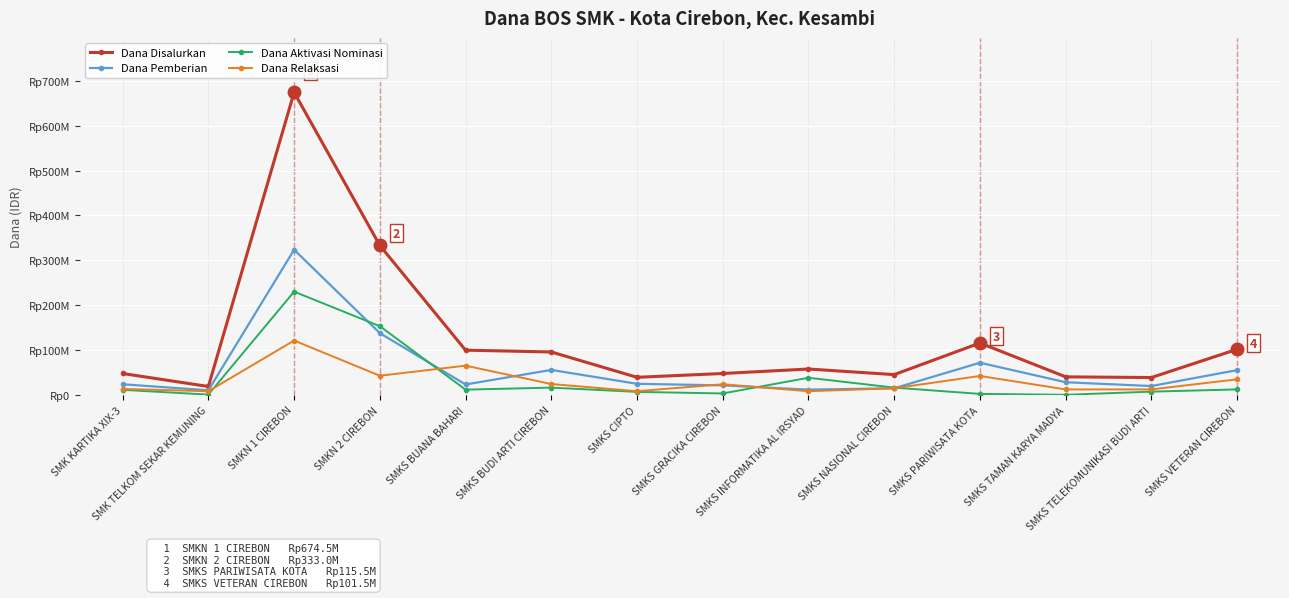

Between SMKS BUANA BAHARI and SMKS GRACIKA CIREBON, which series saw the biggest shift?

Dana Disalurkan